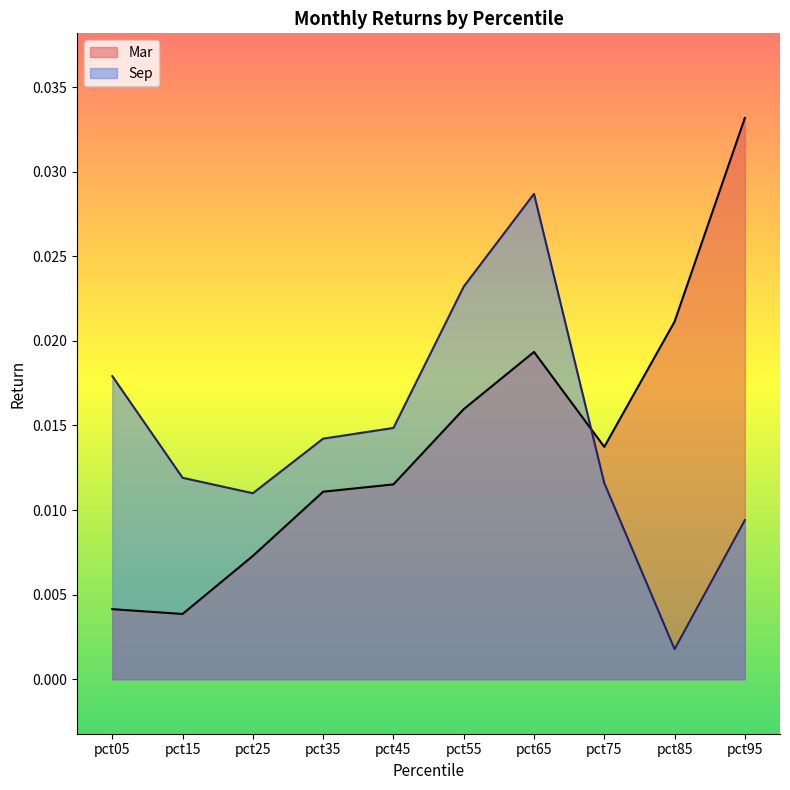

Which category has the lowest value in the Mar series?

pct15